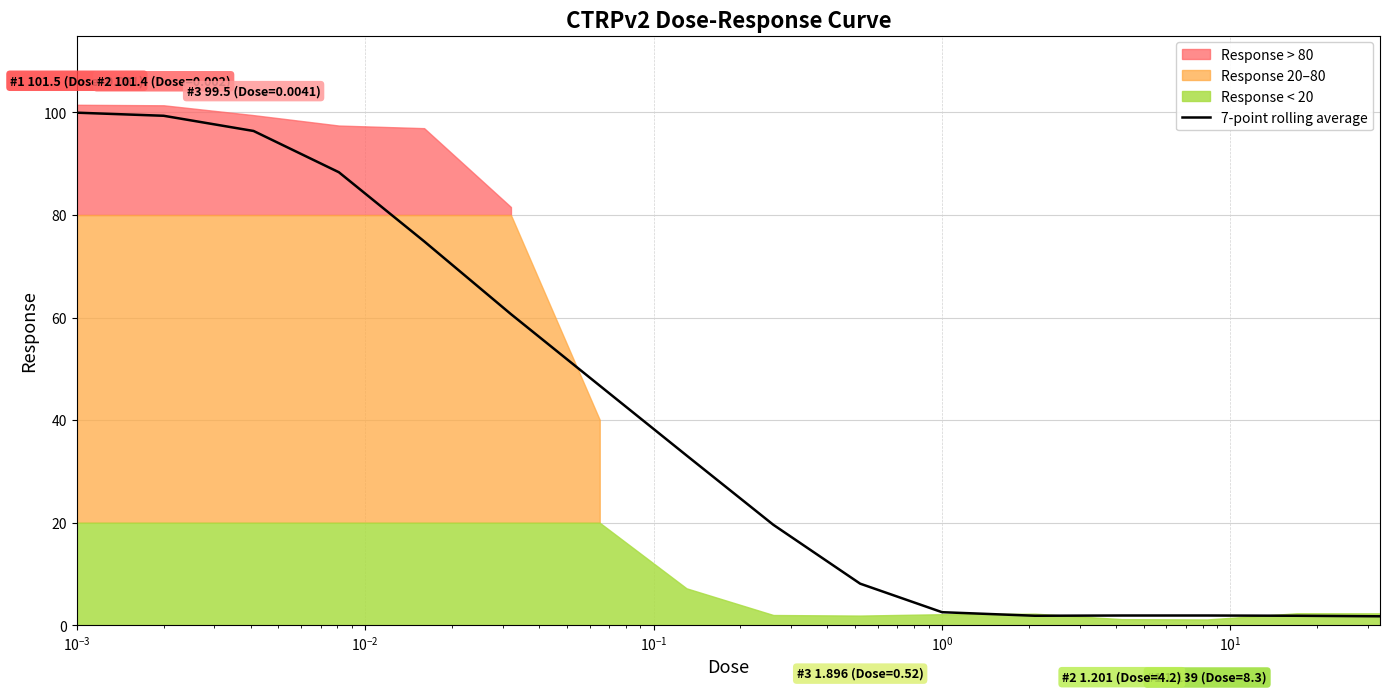

What is the sum of all values?

639.0